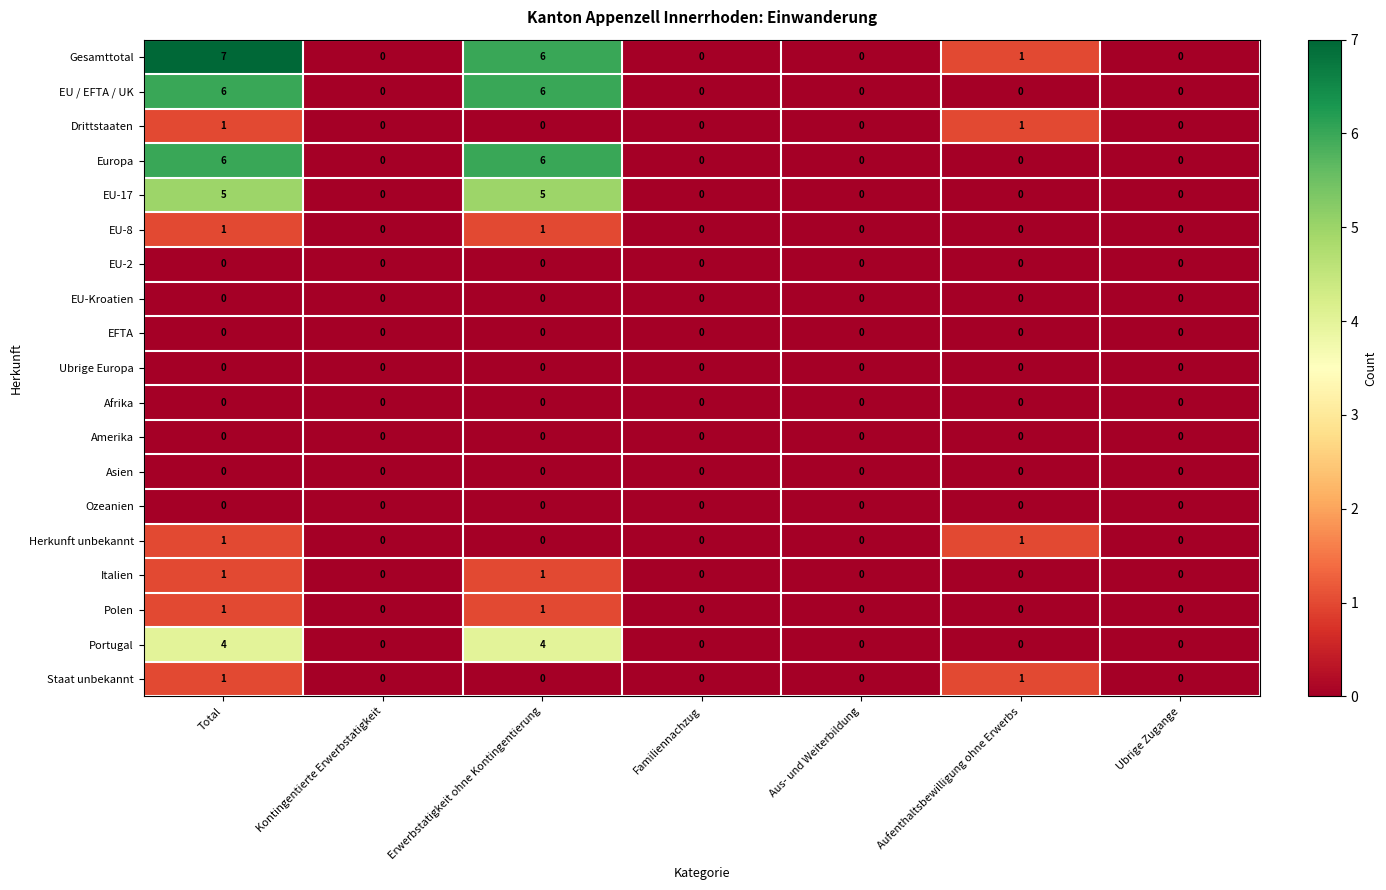

What is the difference between the highest and lowest values at Total?

7